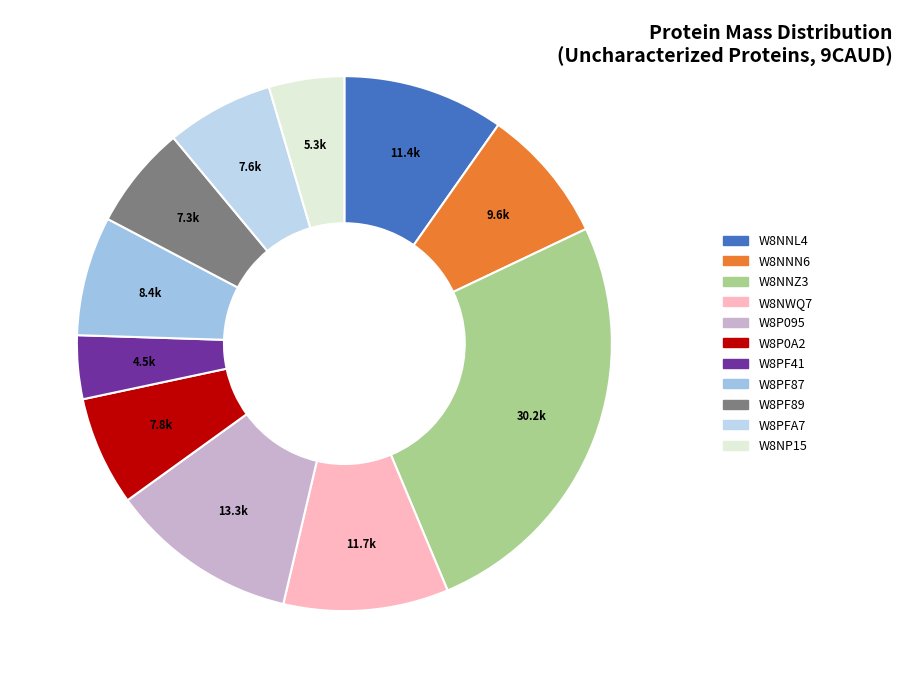

Is W8PF87 the majority of the pie?

No